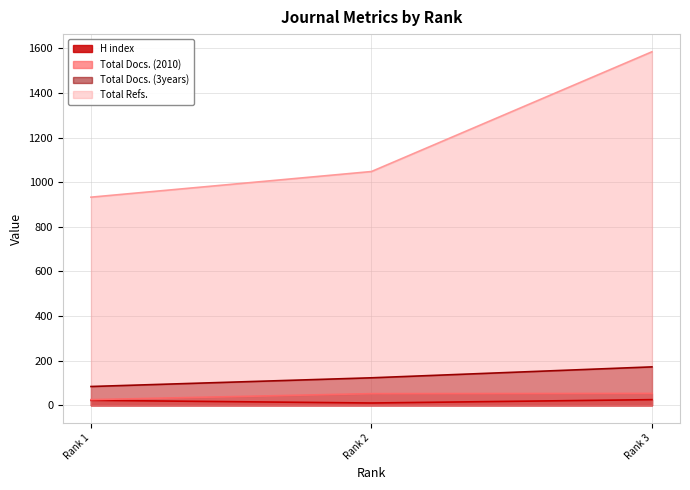

What is the maximum value for Total Refs.?

1585